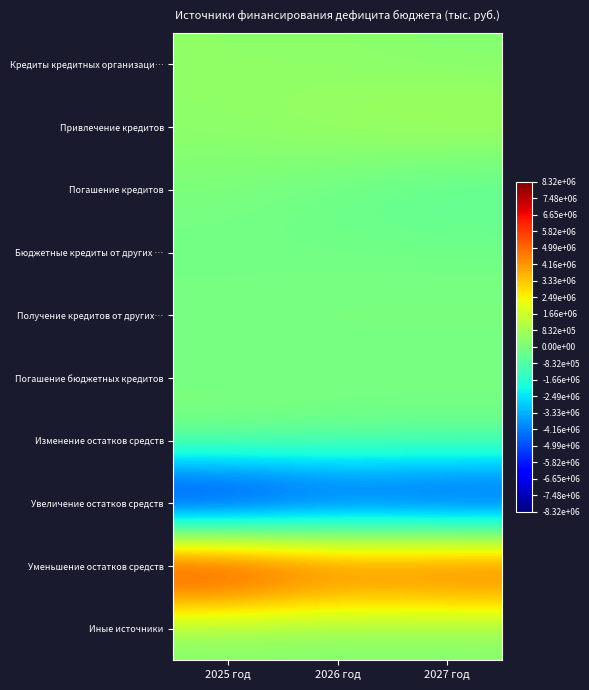

Which label corresponds to the largest value in the chart?

2025 год